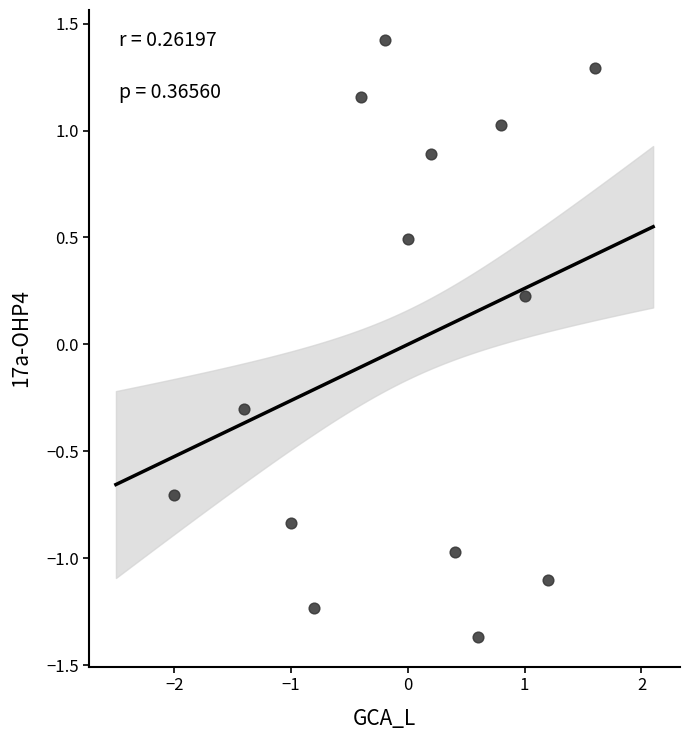

What is the range of Y values (max minus min)?

2.8